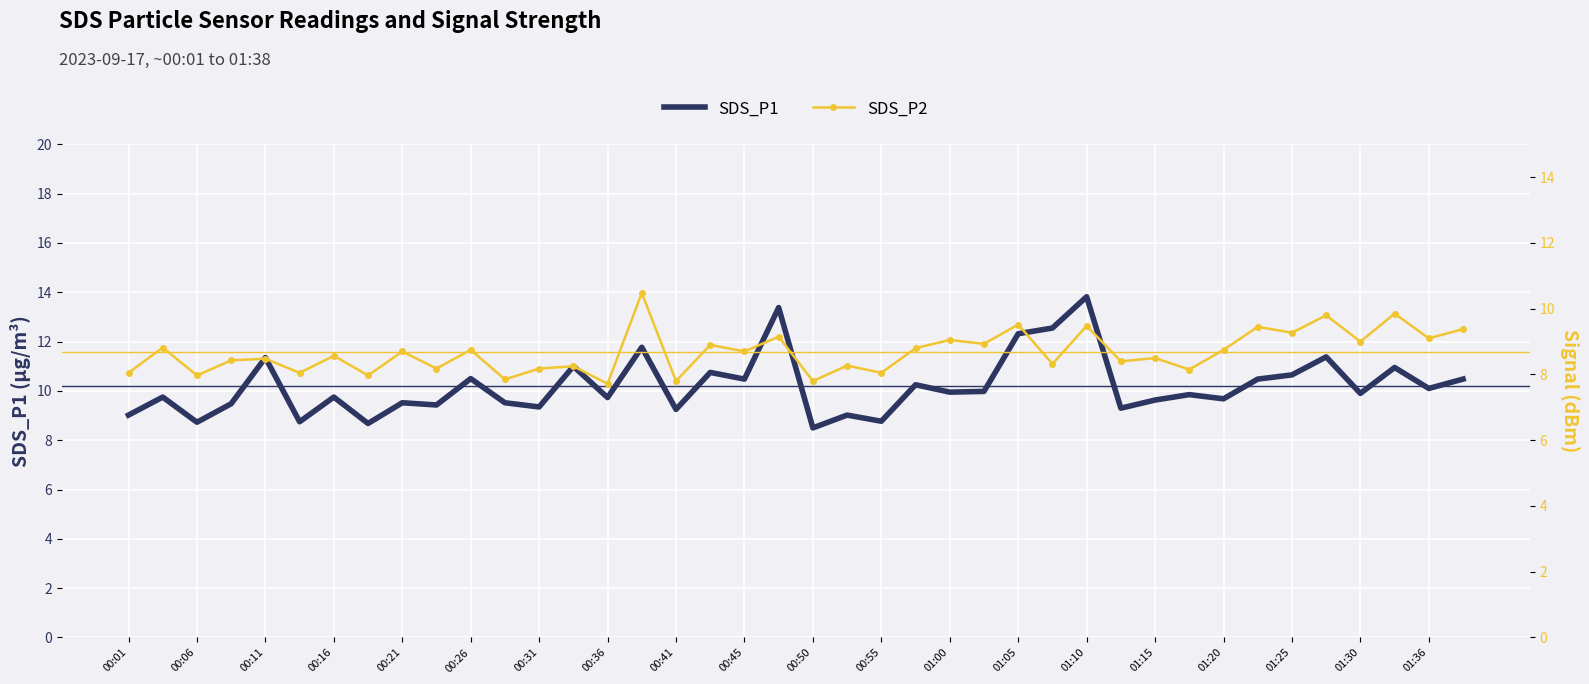

Is it true that SDS_P1 equals 9.8 at 00:16?

True